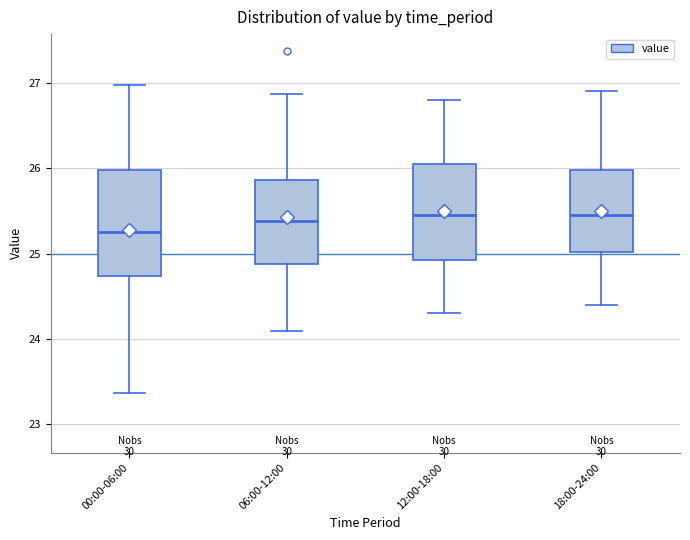

Reading left to right, read every box against the y-axis: the position of its median line, the range the box covers, and the ends of its whiskers. The values are not printed on the chart, so give them approximately, as read against the axis.

00:00-06:00: median 25.3, box 24.7 to 26.0, whiskers 23.4 to 27.0
06:00-12:00: median 25.4, box 24.9 to 25.9, whiskers 24.1 to 26.9
12:00-18:00: median 25.5, box 24.9 to 26.1, whiskers 24.3 to 26.8
18:00-24:00: median 25.5, box 25.0 to 26.0, whiskers 24.4 to 26.9